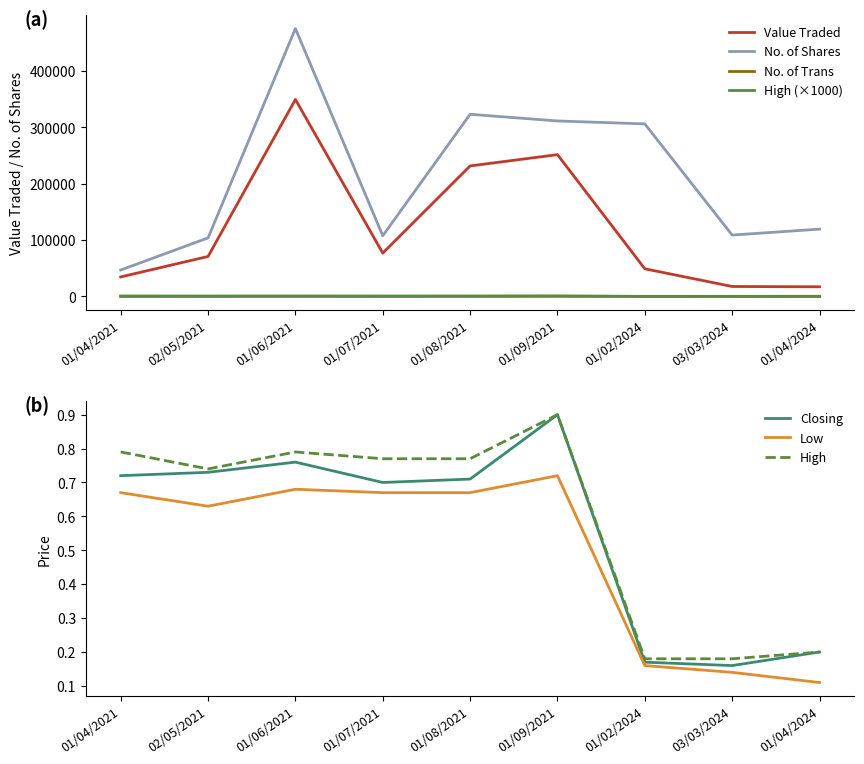

Which series has the largest range (max minus min)?

No. of Shares